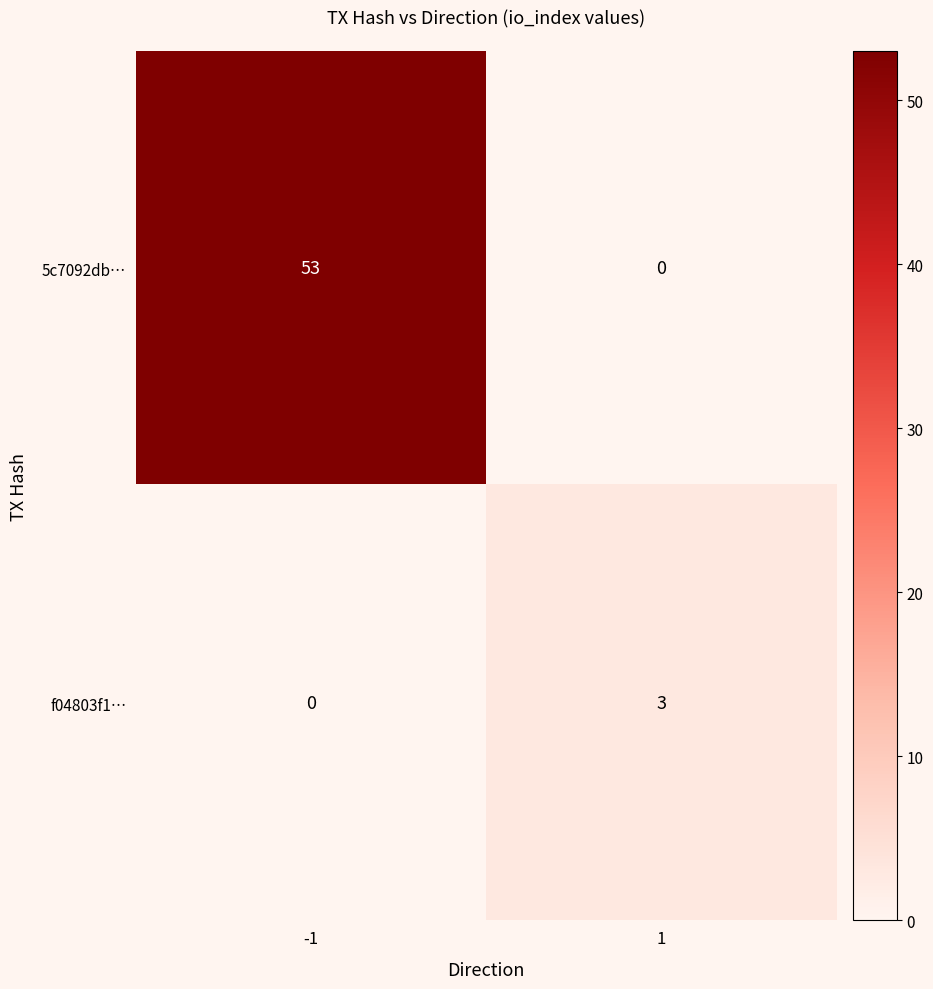

Rank the categories by f04803f1… value from highest to lowest.

1, -1